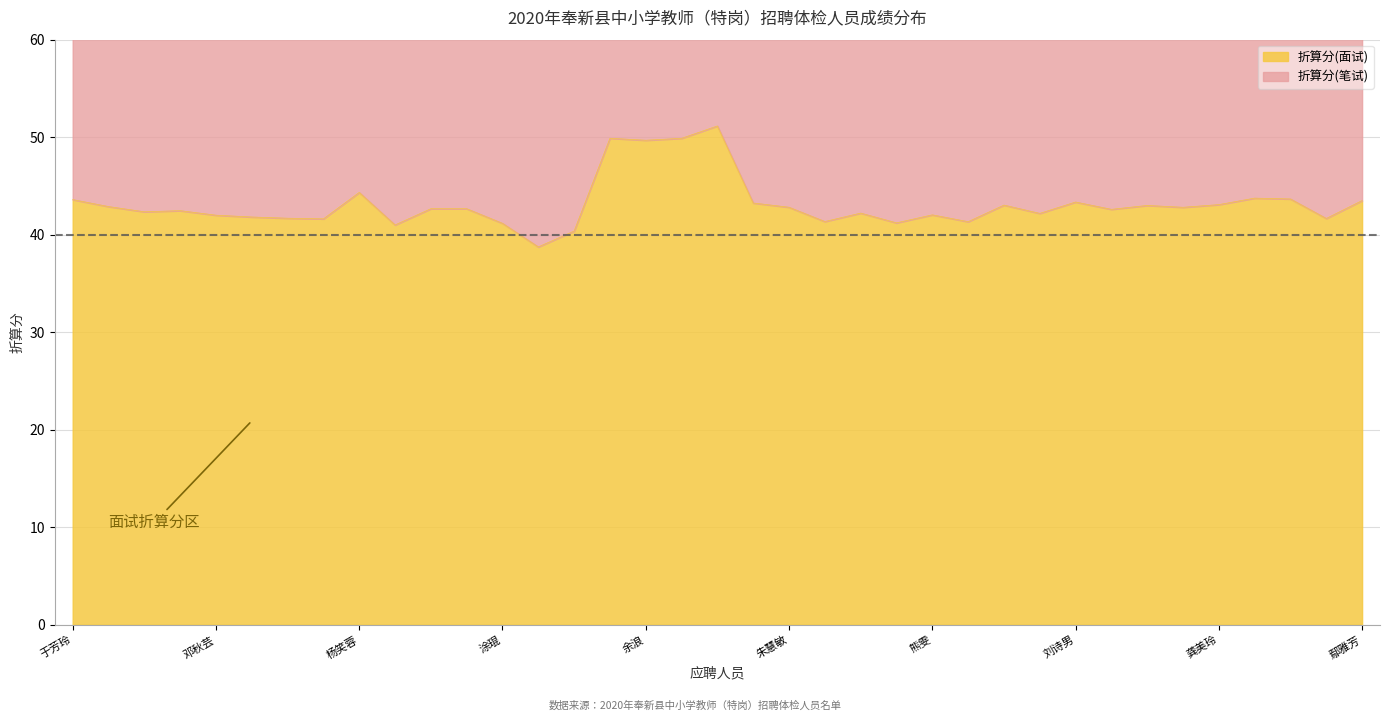

Reading left to right, list all the values displayed in this chart.

于芳玲=43.6	陈江江=42.9	杨小颖=42.4	罗宛非=42.5	邓秋芸=42.0	廖霞=41.8	刘婷=41.7	温馨=41.6	杨笑蓉=44.3	乐国庆=41.0	余春兰=42.7	熊回=42.7	涂琨=41.2	帅淑莹=38.8	陈星荷=40.4	闵芳婷=49.9	余浪=49.7	陶京玖=49.9	龚雨佳=51.1	吴欣=43.2	朱慧敏=42.8	邹萌=41.4	徐璐=42.2	喻代芸=41.2	熊雯=42.0	严丽=41.3	唐彤=43.0	万圆=42.2	刘诗男=43.4	谢玉玉=42.6	邬丽娟=43.0	余婷=42.8	龚美玲=43.1	郭琦=43.8	金璐=43.7	潘云=41.7	鄢雅芳=43.5